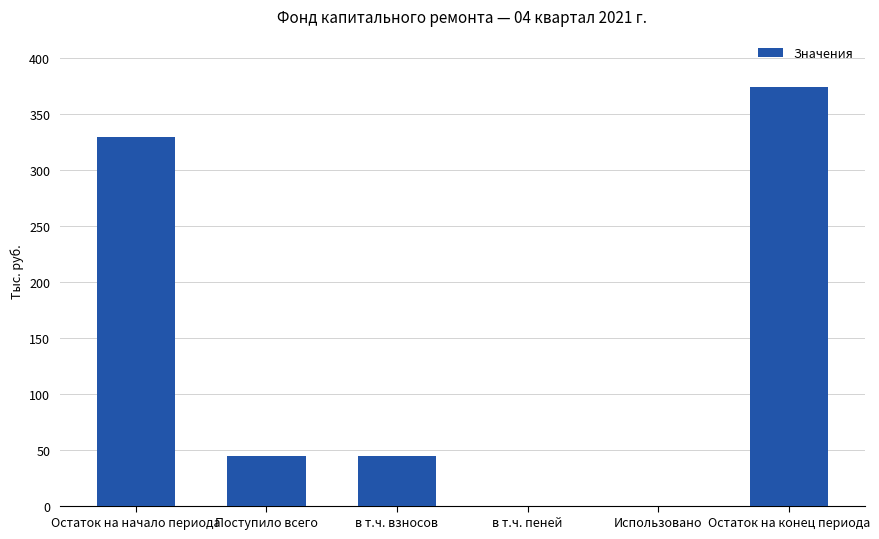

Are the bars horizontal?

No